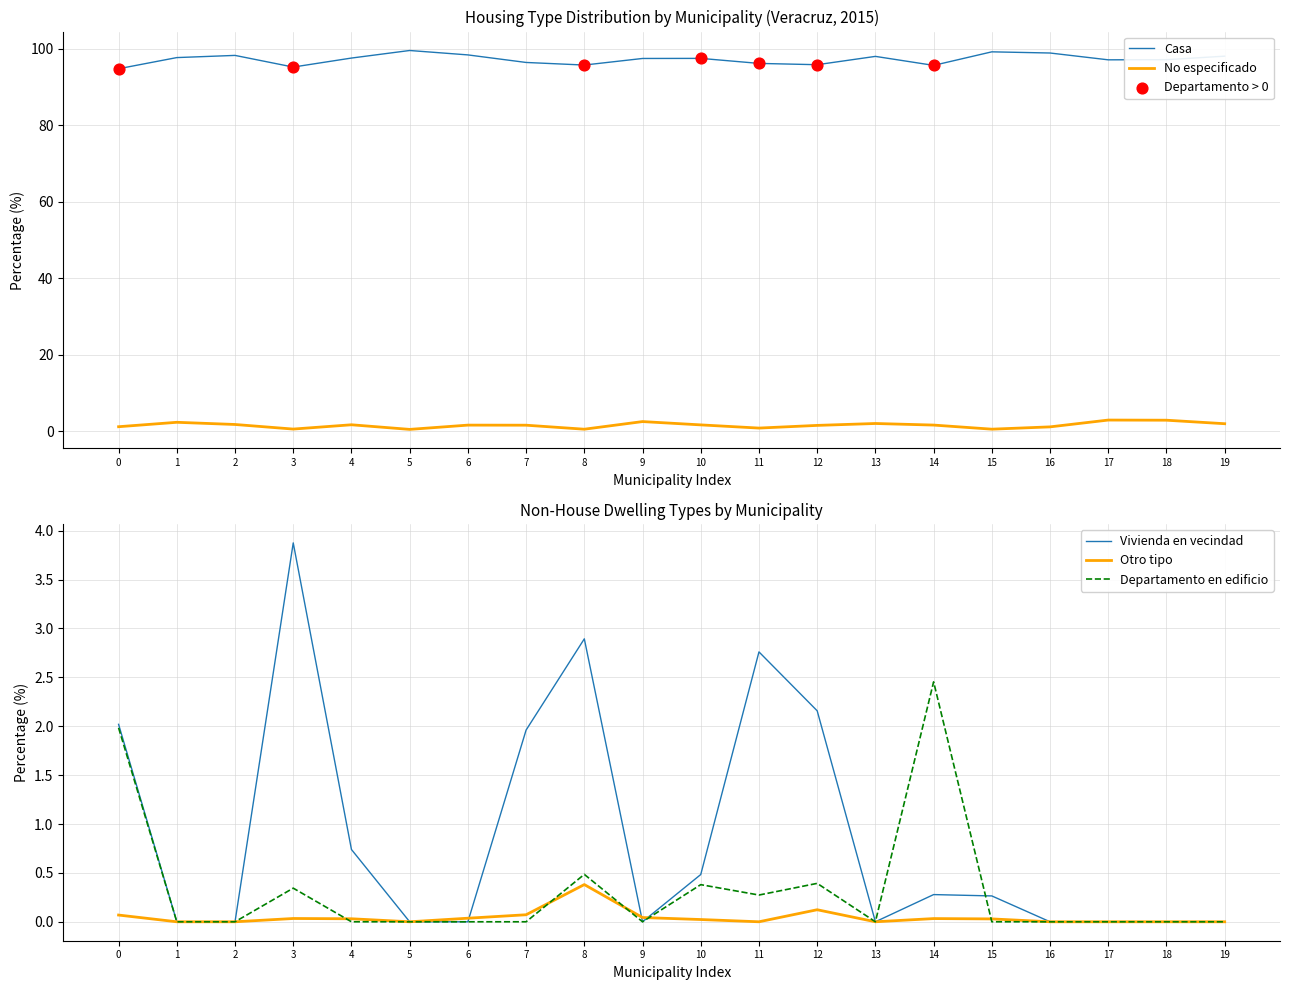

Is the value of Casa at 12 greater than the value of No especificado at 6?

Yes